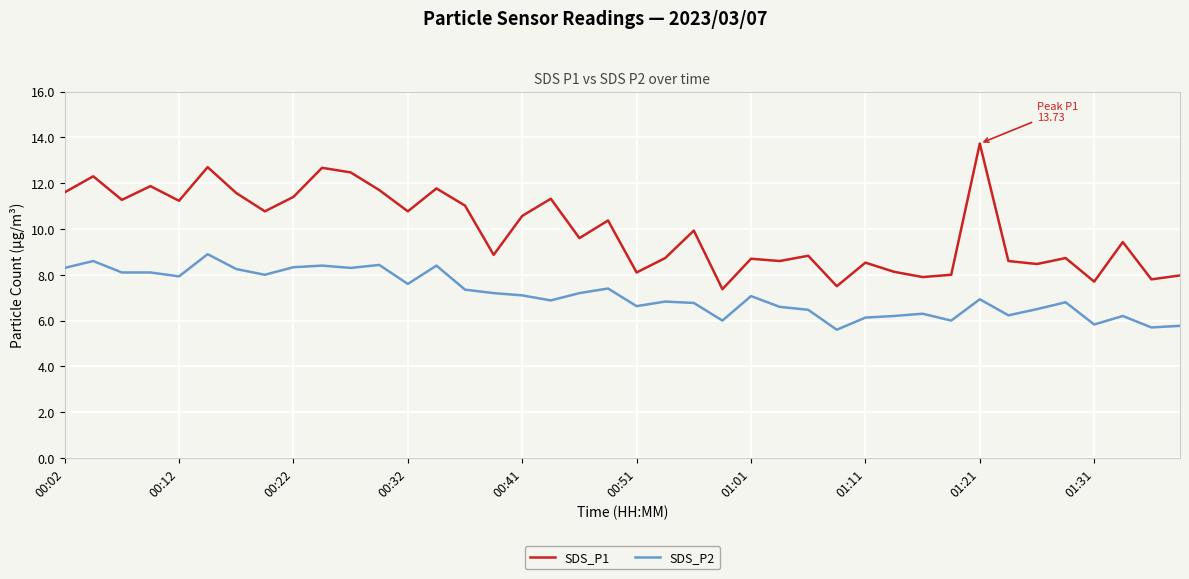

True or false: SDS_P2 and SDS_P1 cross at least once.

False